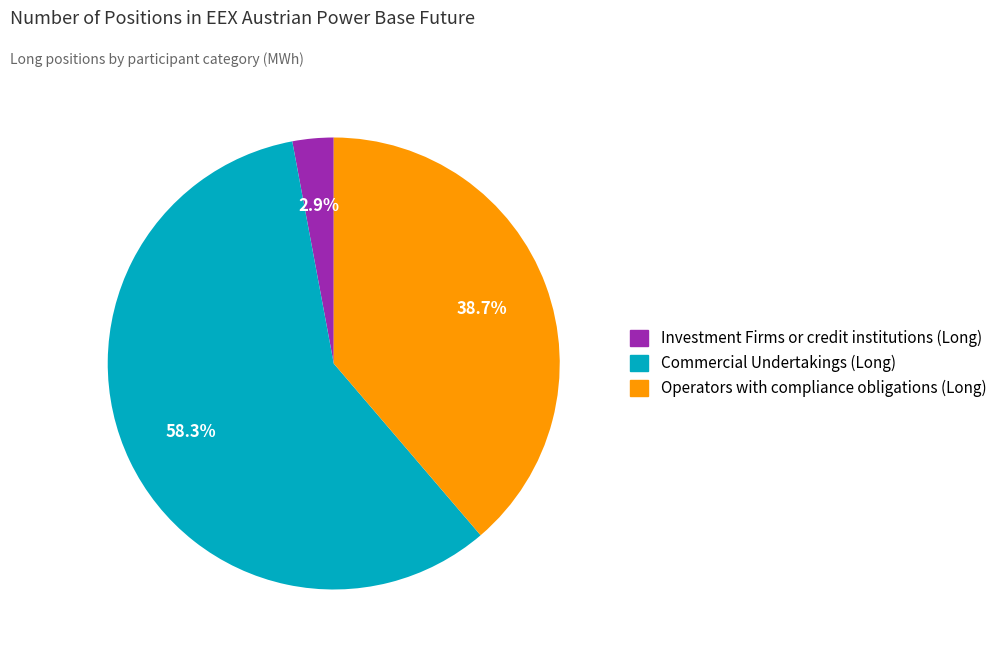

Is it true that Commercial Undertakings (Long) is 58% of the pie?

True